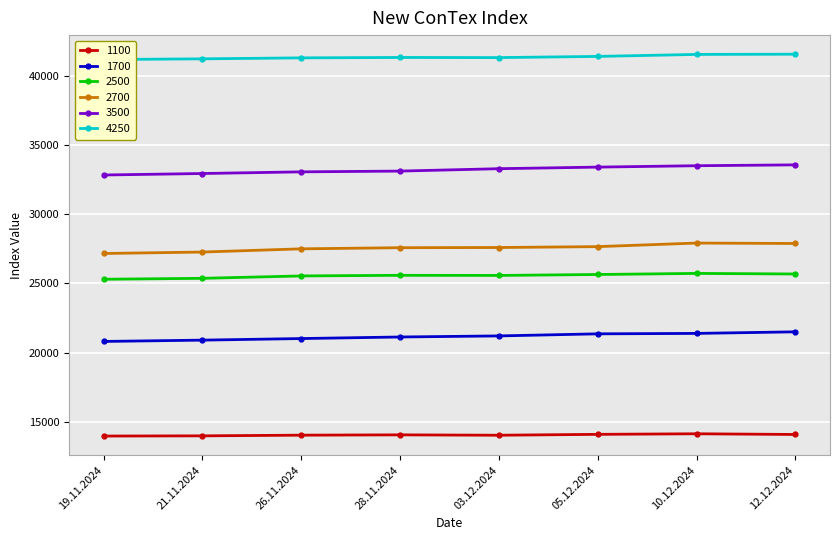

Is this an area chart (filled region under the line)?

No